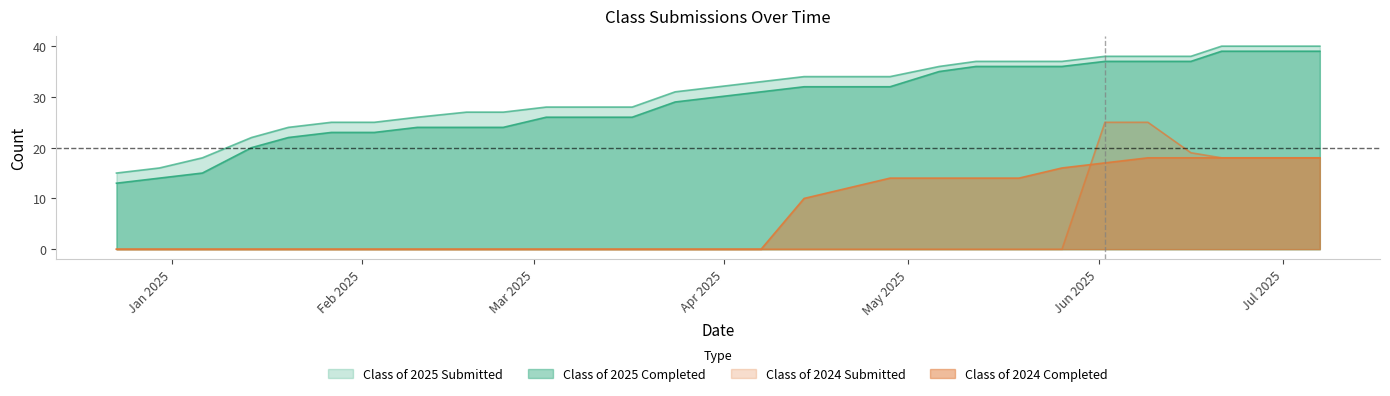

What is the value of the Class of 2025 Completed point at the 19th from the left?

32